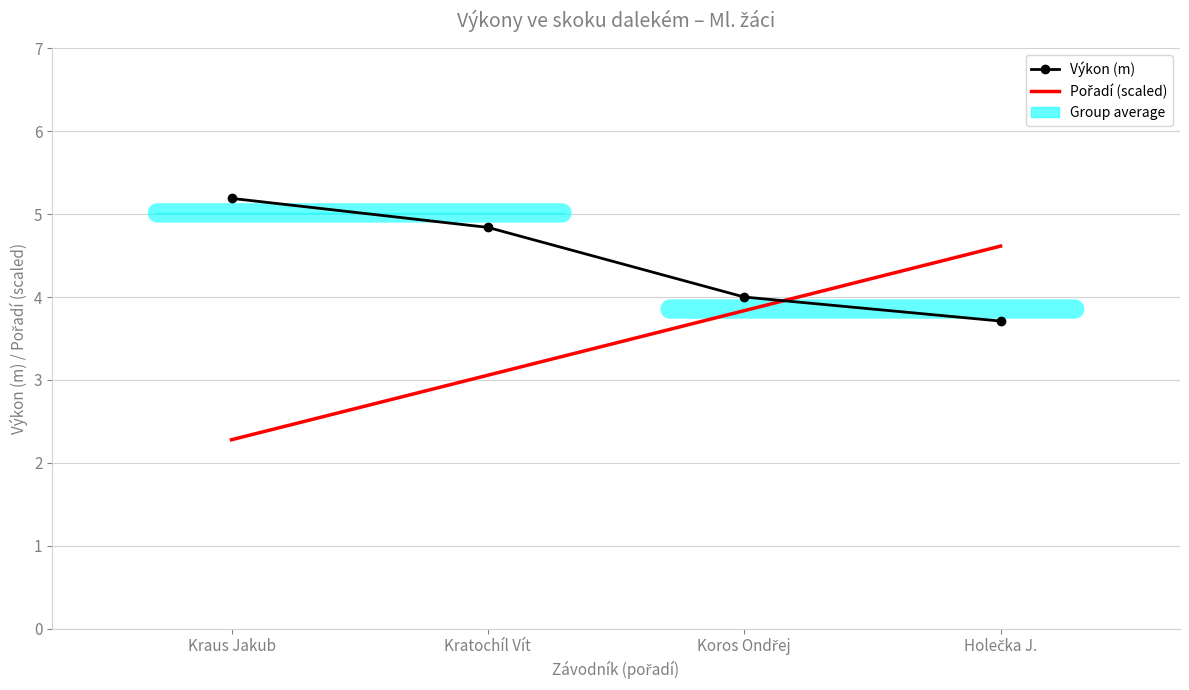

How many data points in Výkon (m) are less than 4?

1